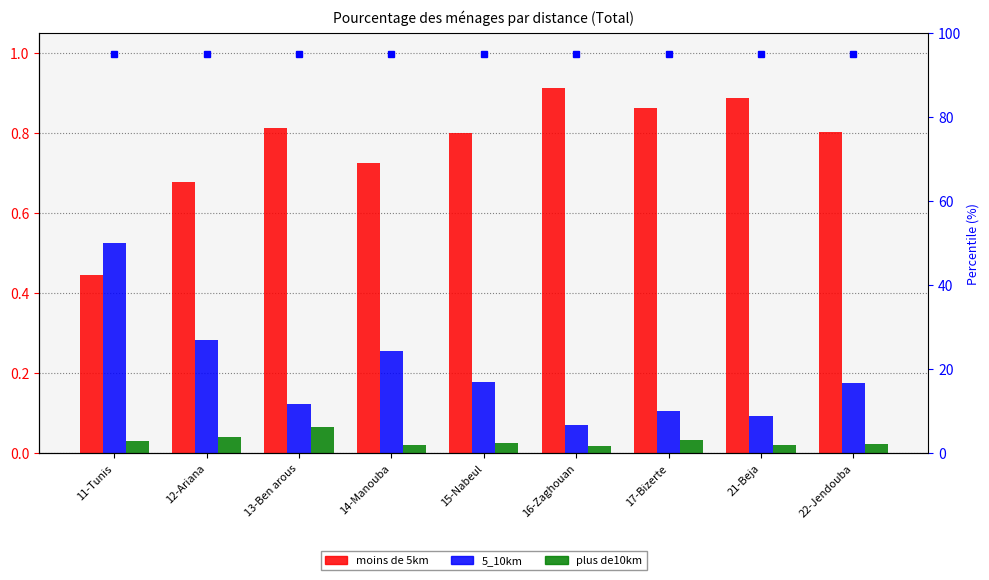

Does the chart contain stacked bars?

No